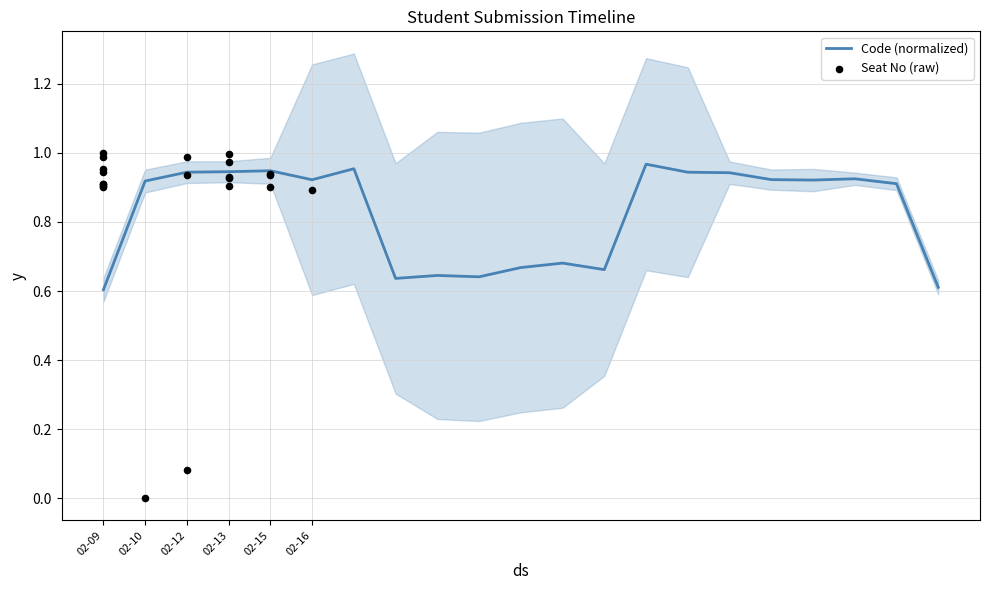

Which series reaches the minimum Y coordinate?

Seat No (raw)